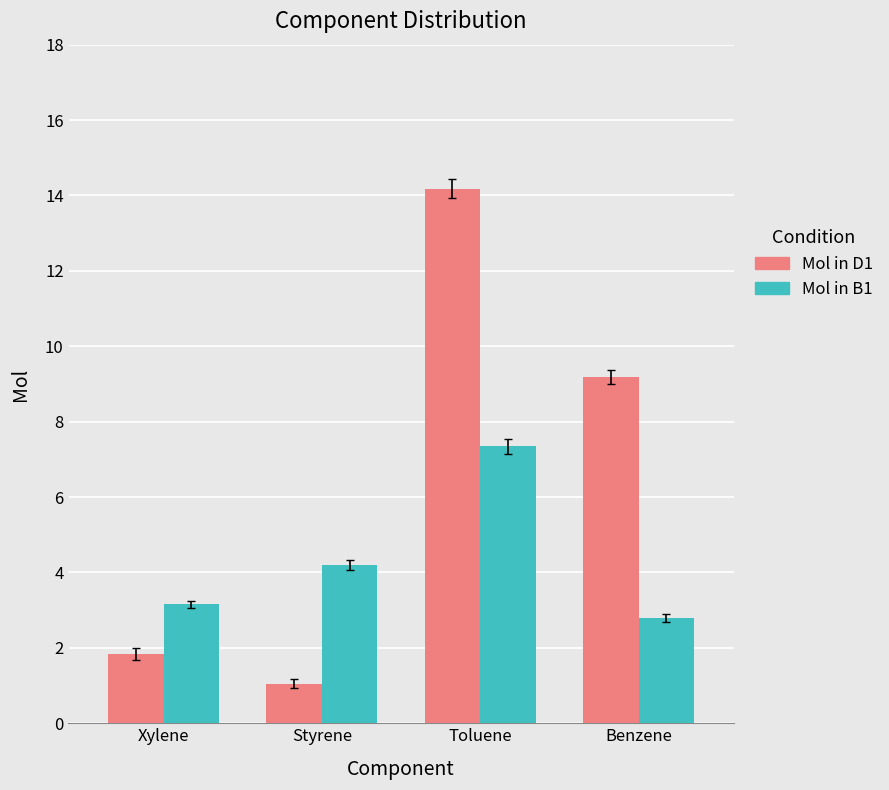

What are all the series names shown in the legend?

Mol in D1, Mol in B1